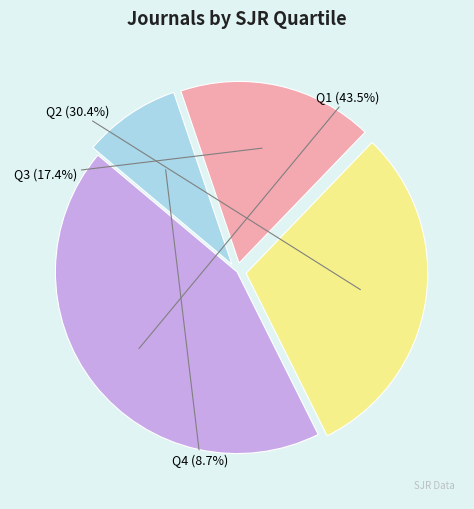

To the nearest percent, what is the difference between the largest and smallest slice percentages?

35%